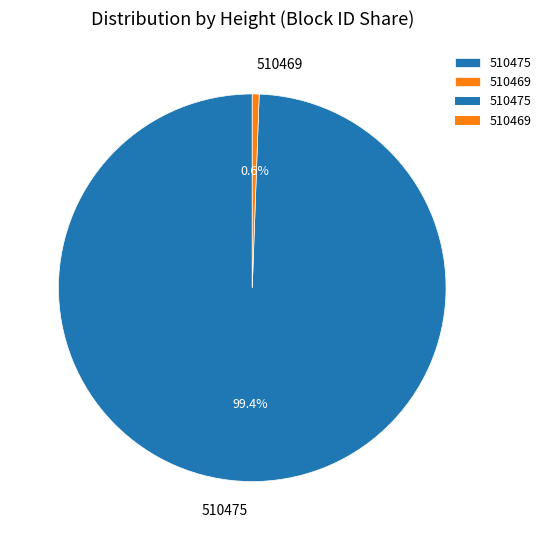

Which slice represents more than half of the pie?

510475